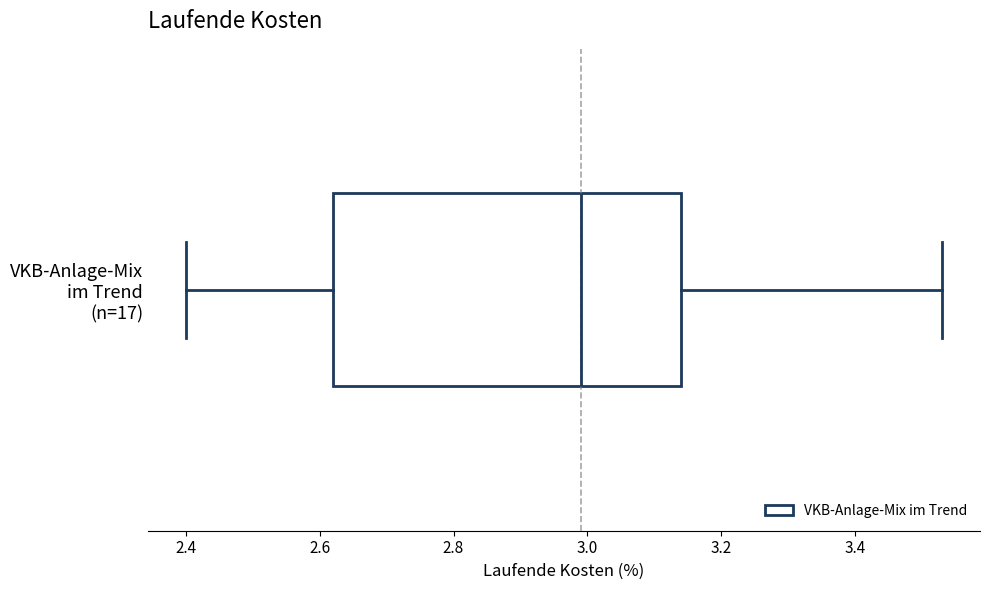

Read this box plot against the x-axis: the position of the median line, the range covered by the box, and the ends of both whiskers. The values are not printed on the chart, so give them approximately, as read against the axis.

median 3.00, box 2.62 to 3.14, whiskers 2.40 to 3.54